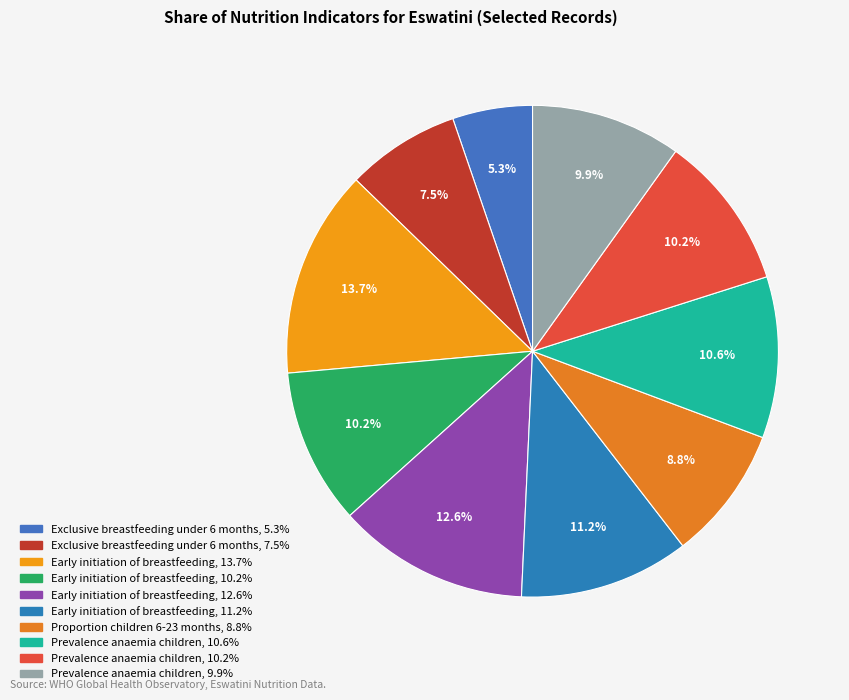

How many slices are in this pie chart?

10